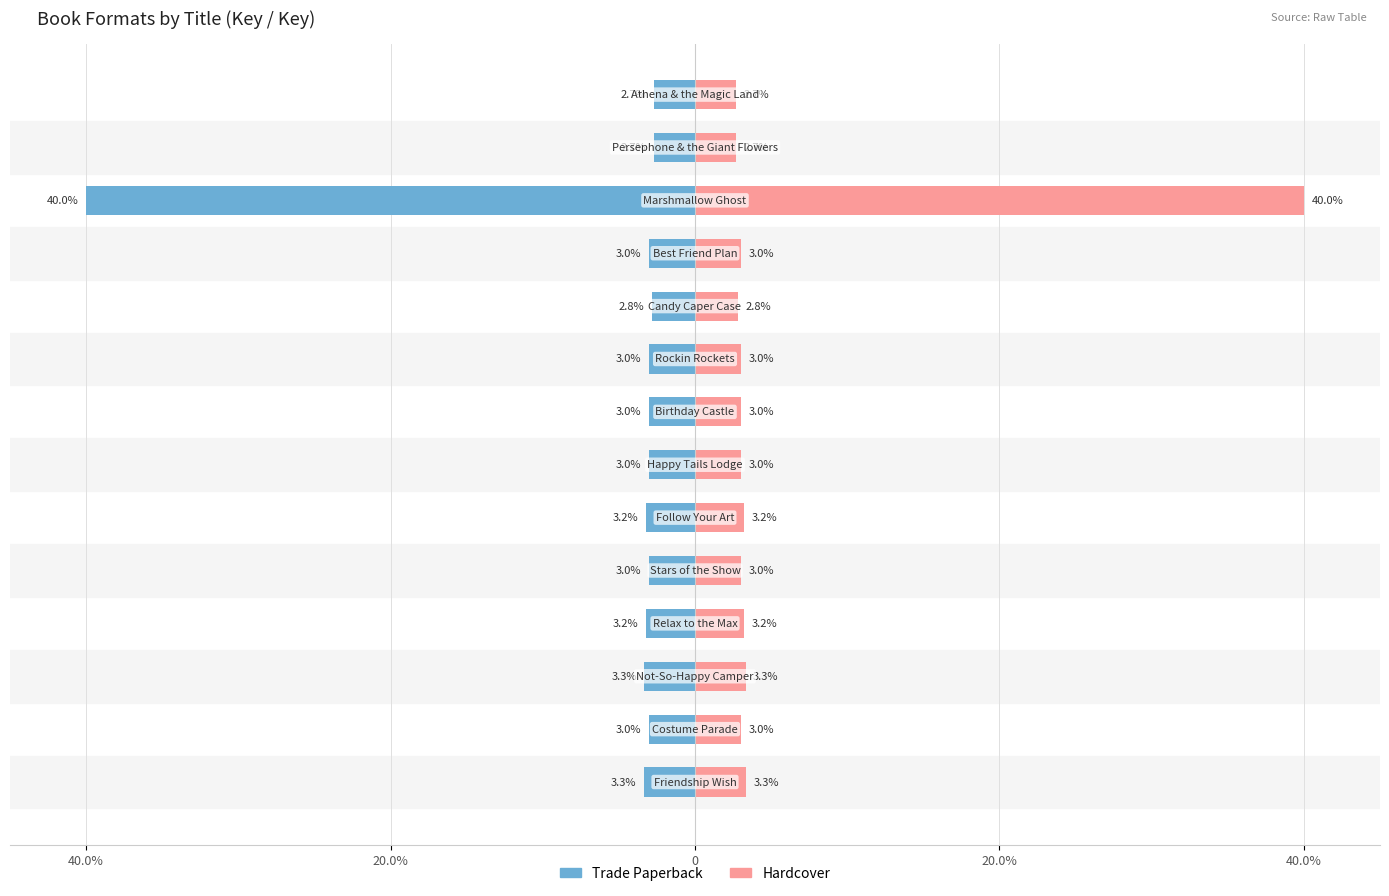

Which series changed the most between 7 and 9?

Trade Paperback